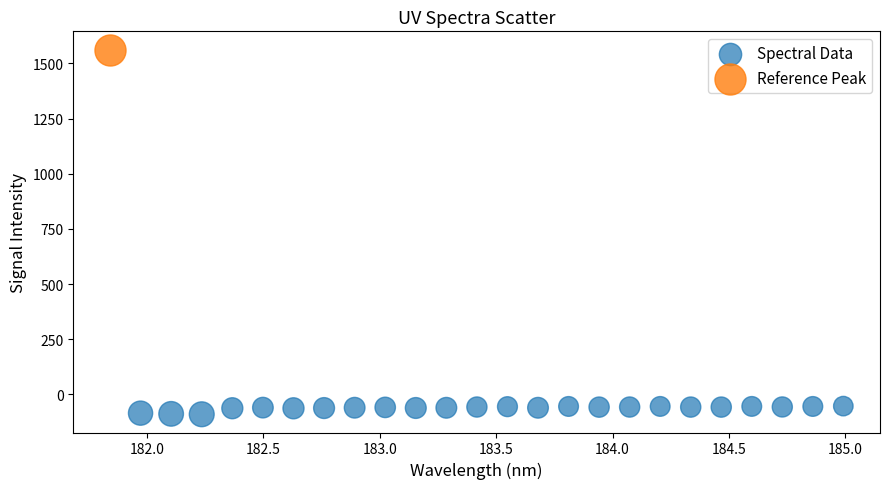

What are all the series names shown in the legend?

Spectral Data, Reference Peak